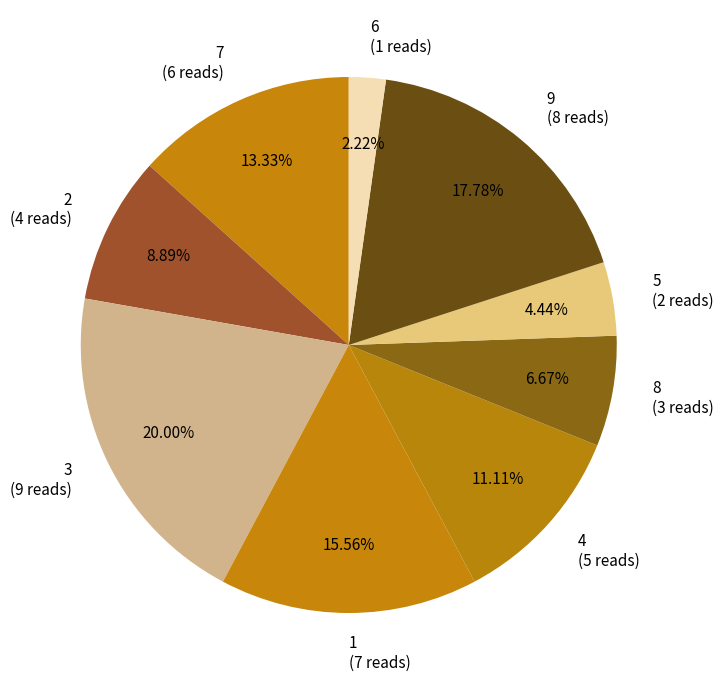

The 7 slice represents 13% of the pie. True or false?

True